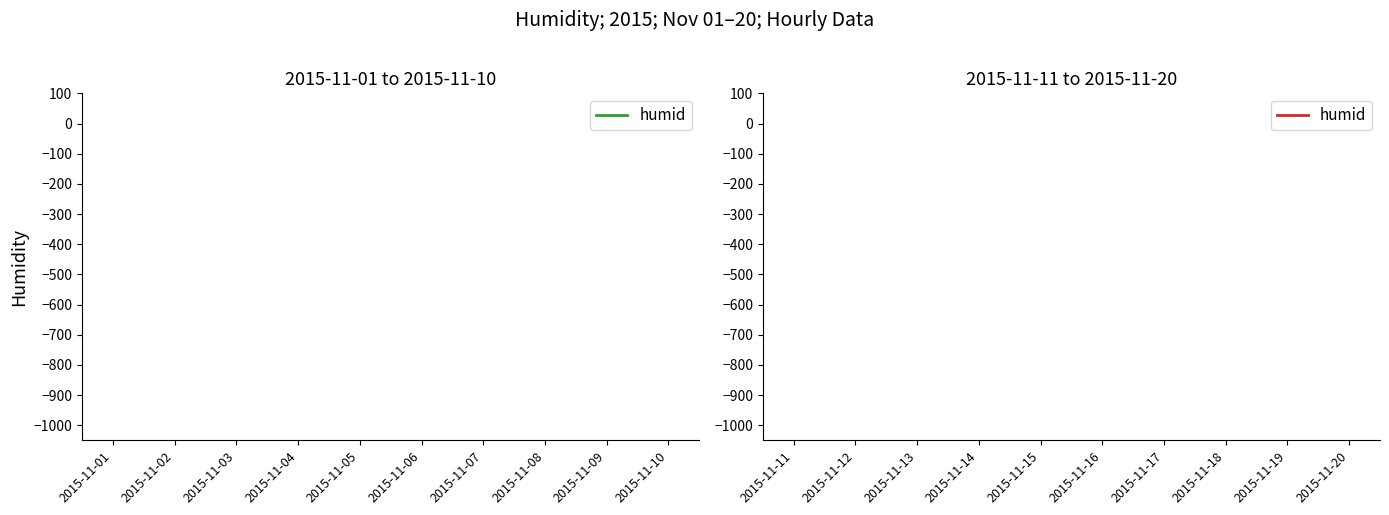

Does the chart have visible grid lines?

No